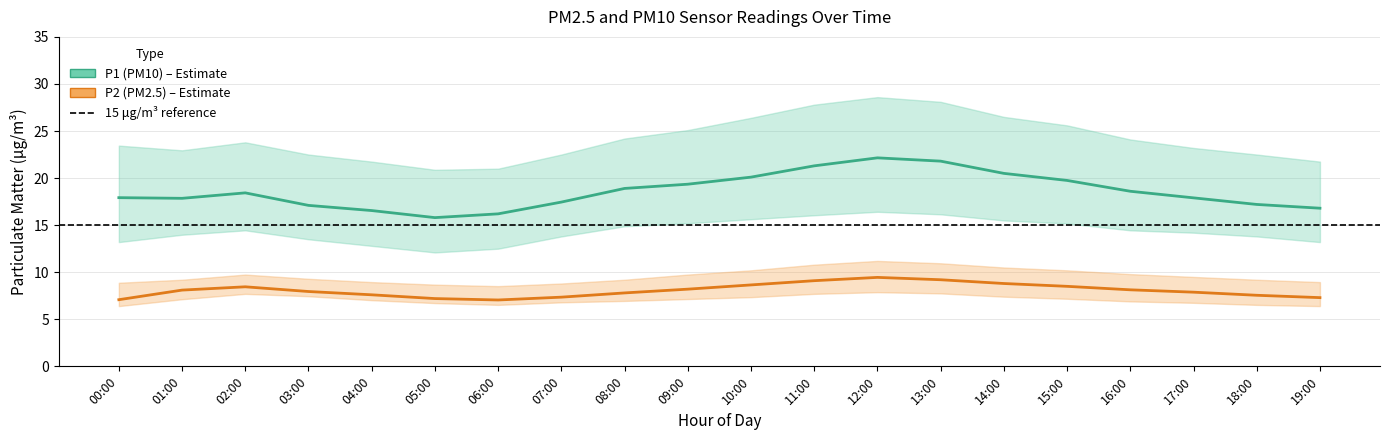

What is the difference between the P1 (PM10) mean values at 12:00 and 14:00?

1.6